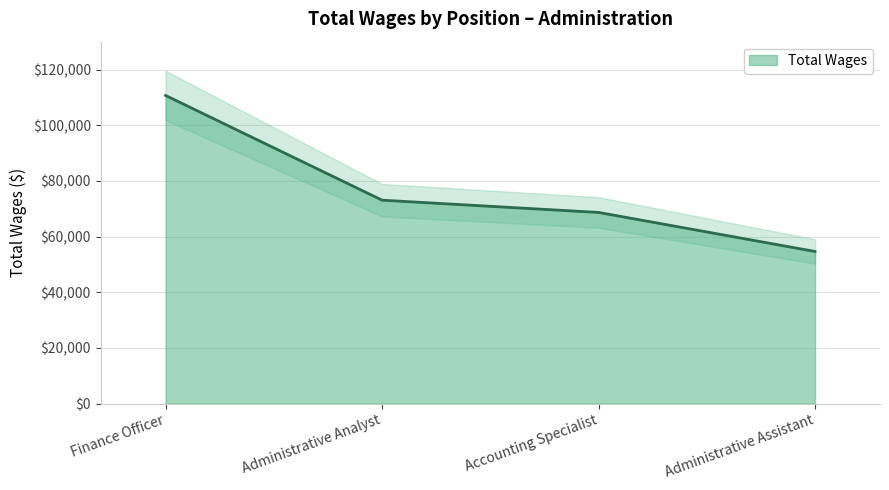

Reading left to right, transcribe all the data shown in this chart.

110673	73052	68648	54624